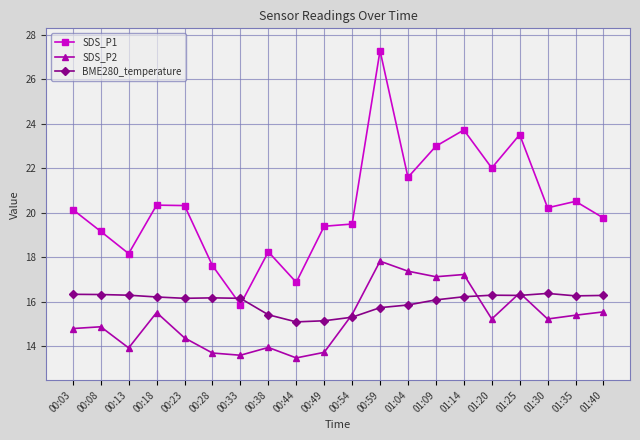

How many values in the SDS_P1 series are below 20?

9